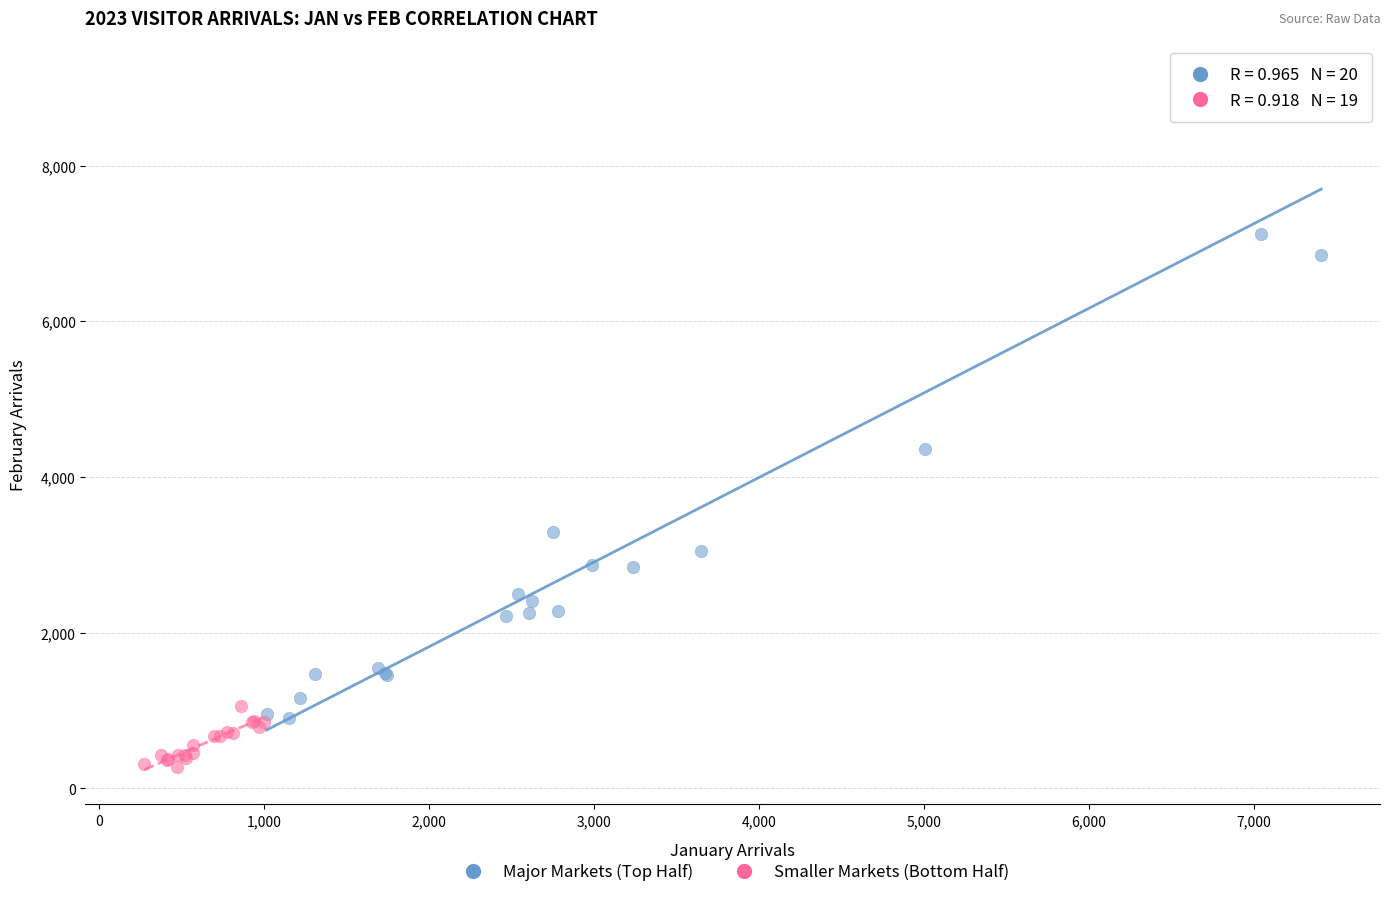

Which series contains the lowest Y value?

Smaller Markets (Bottom Half)